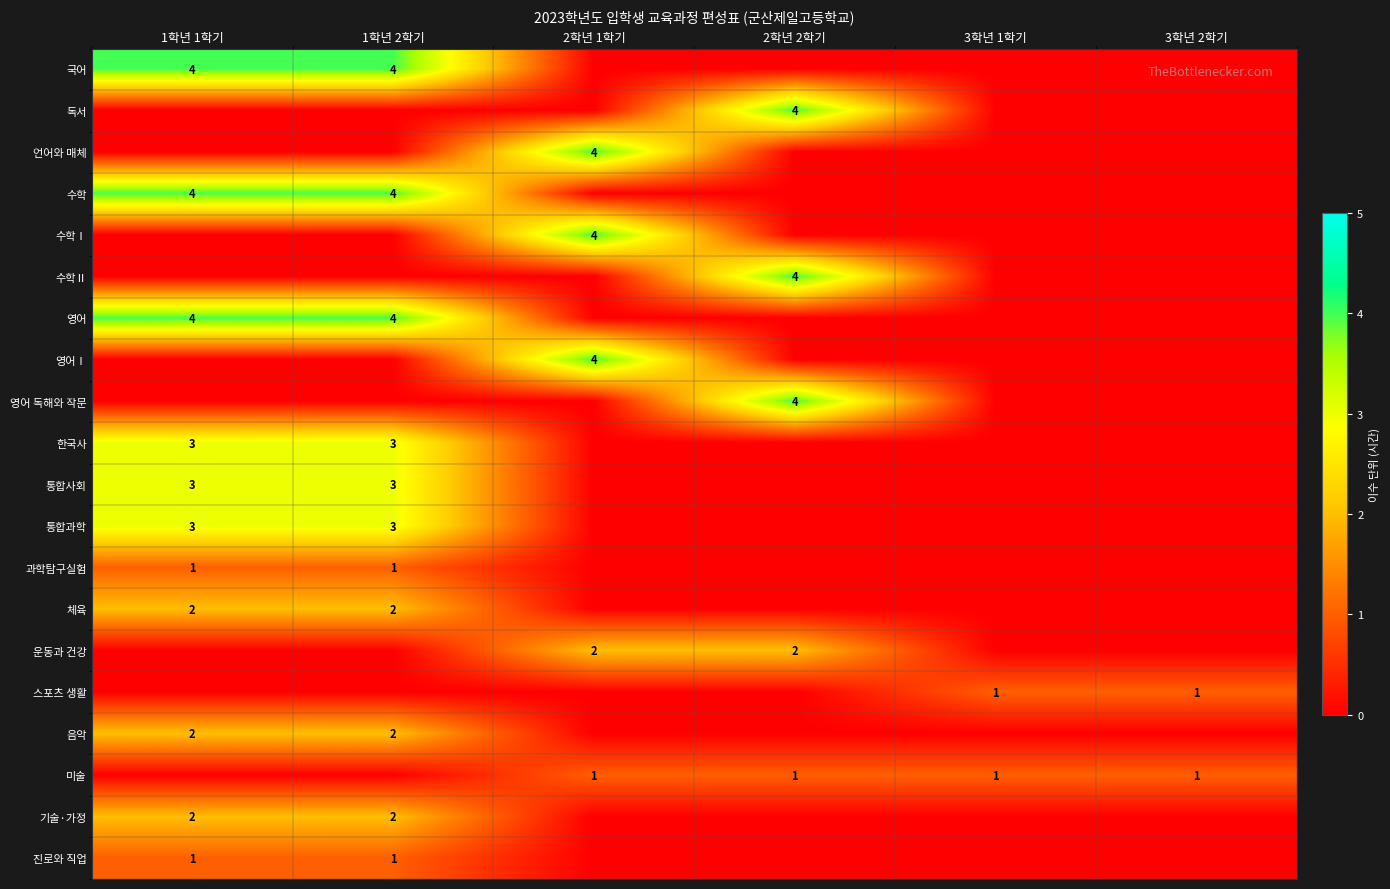

True or false: 운동과 건강 has a value of 2 at 2학년 1학기.

True